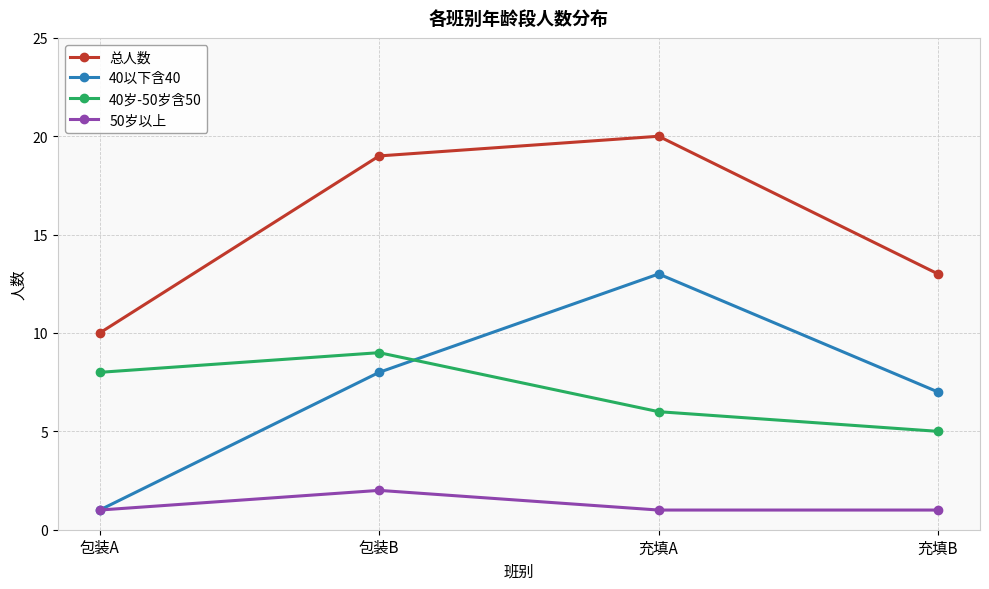

What is the difference between the maximum and minimum values in the 40岁-50岁含50 series?

4